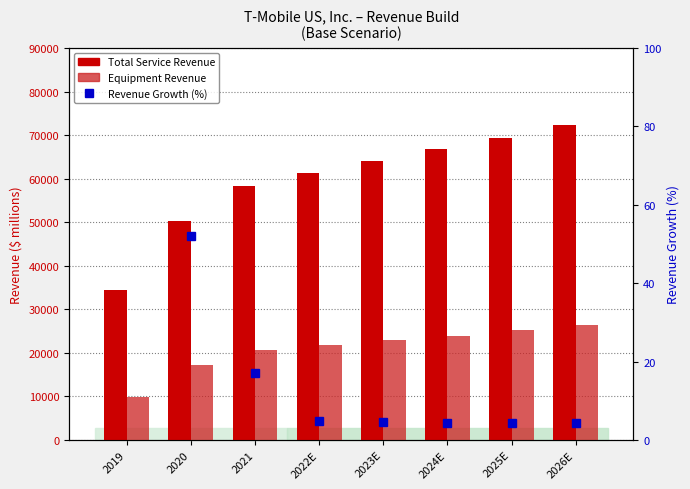

What is the value of the Total Service Revenue bar at the 5th from the left?

63998.2